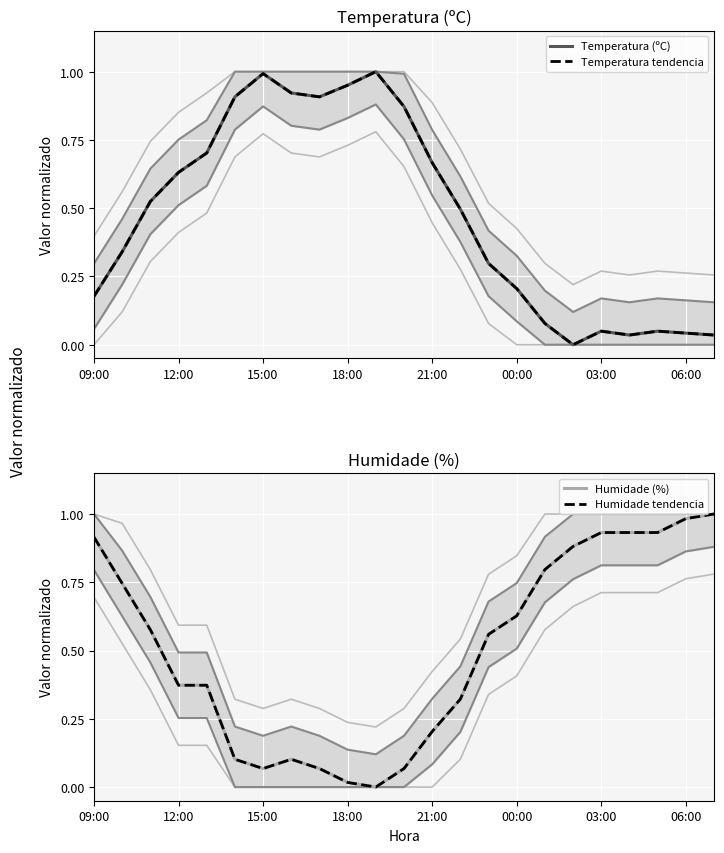

How many times do Humidade tendencia and Temperatura (ºC) cross each other?

2